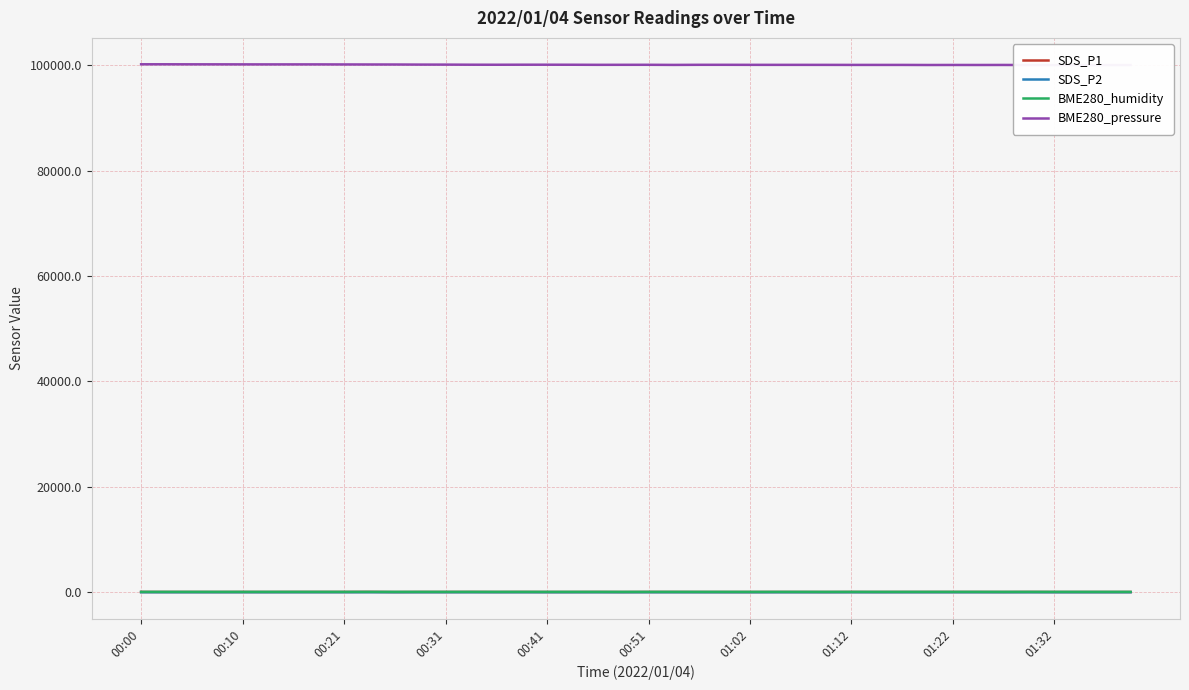

Which series has the largest total across all categories?

BME280_pressure